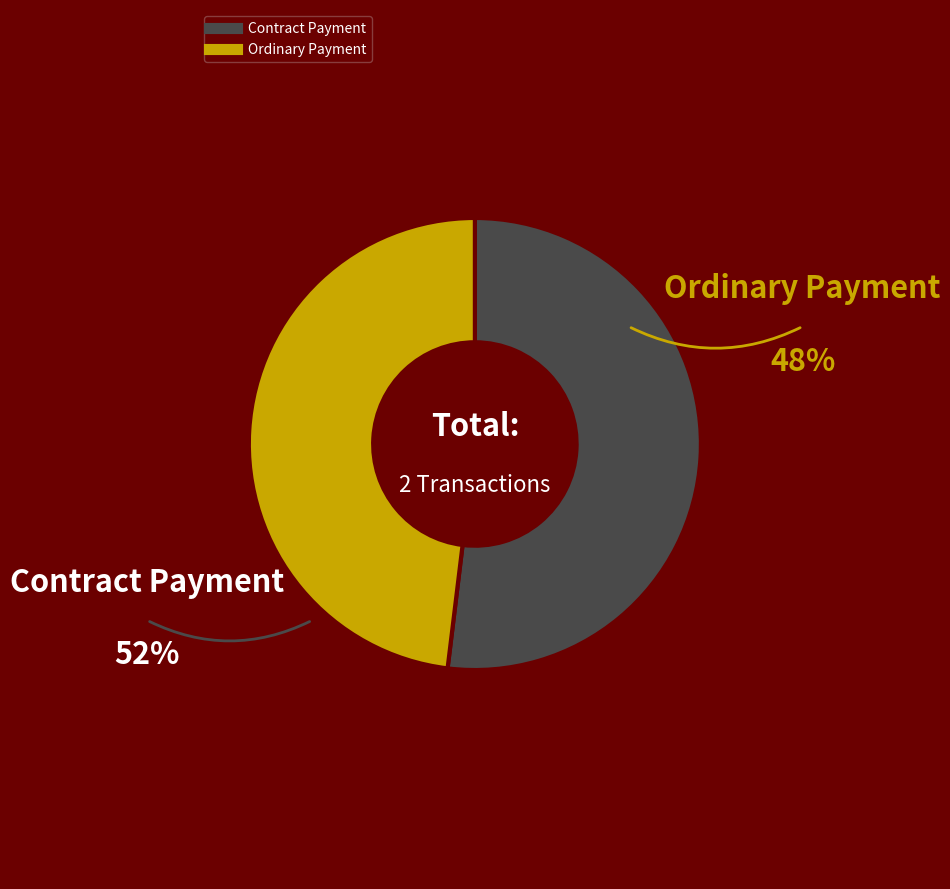

Which has a higher value, Contract Payment or Ordinary Payment?

Contract Payment